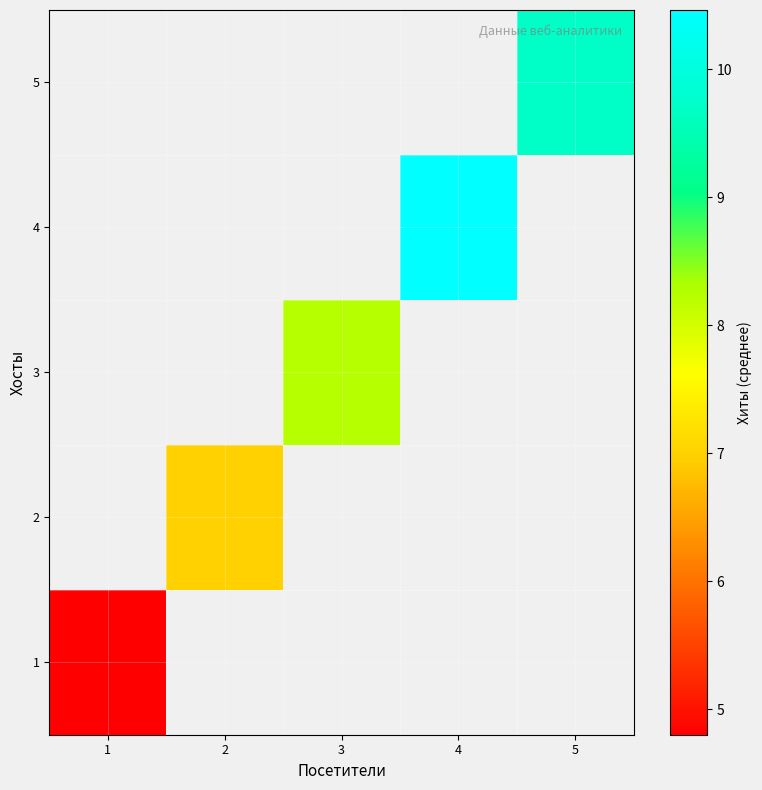

Is it true that 1 equals 8.5 at 1?

False